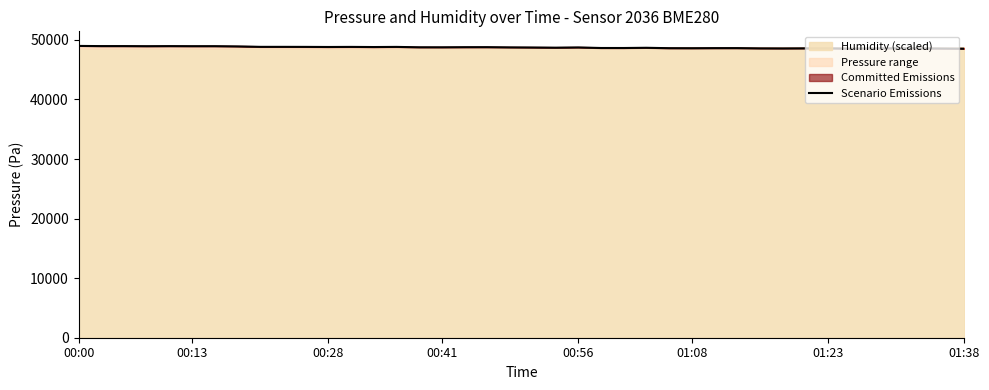

What is the sum of the values at 30 and 22?

97310.1